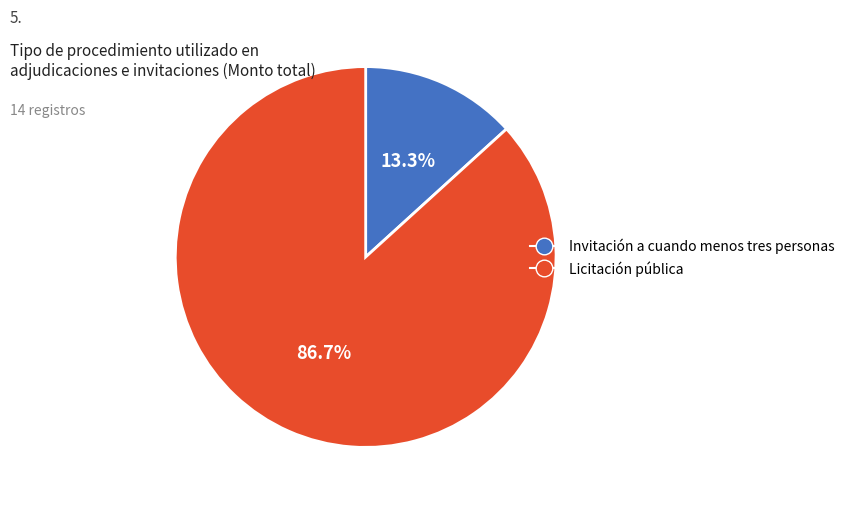

How many slices are in this pie chart?

2